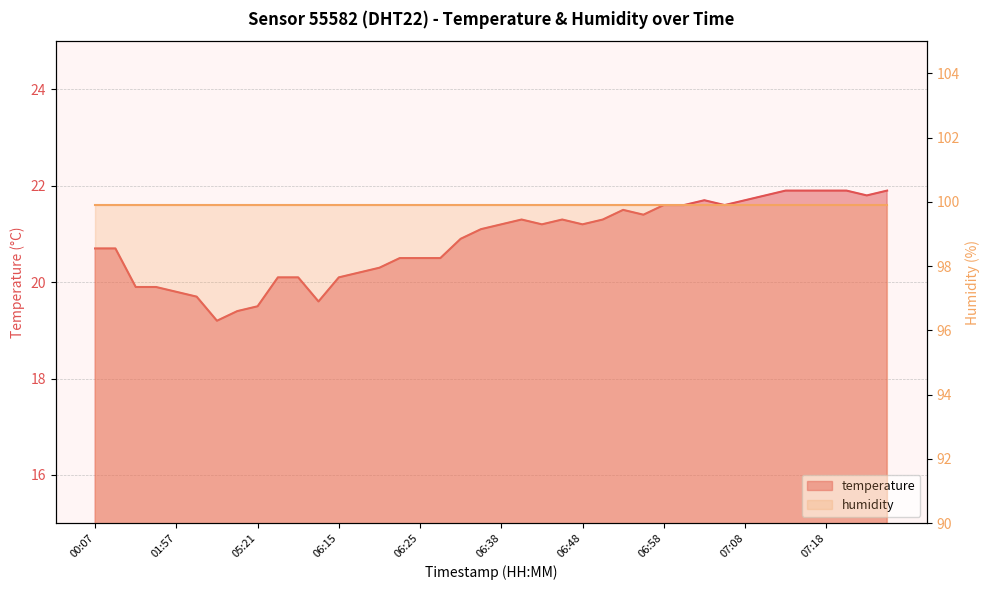

At which category does the chart reach its peak across all series?

07:13